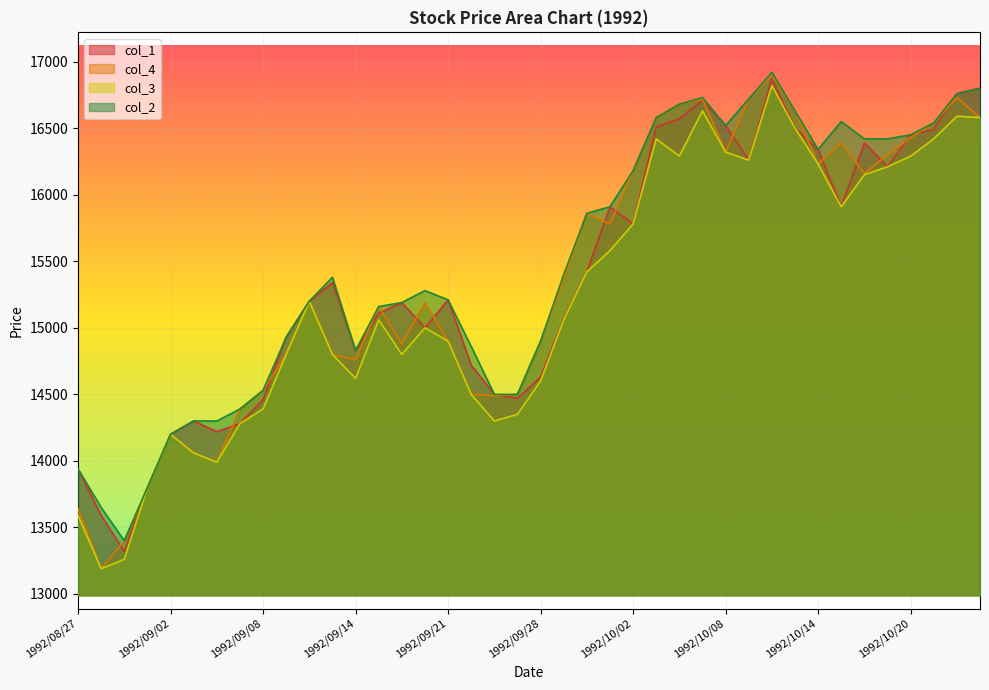

At 1992/09/21, list the series in order from smallest to largest.

col_4, col_3, col_1, col_2